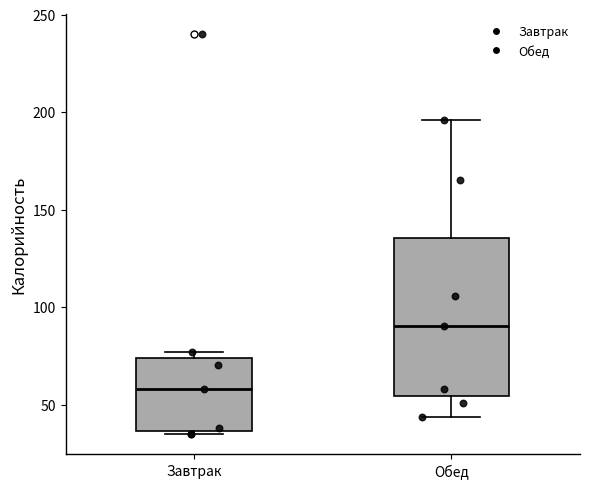

Where does the lower whisker of the box for Обед end on the y-axis? The values are not printed on the chart, so give them approximately, as read against the axis.

45